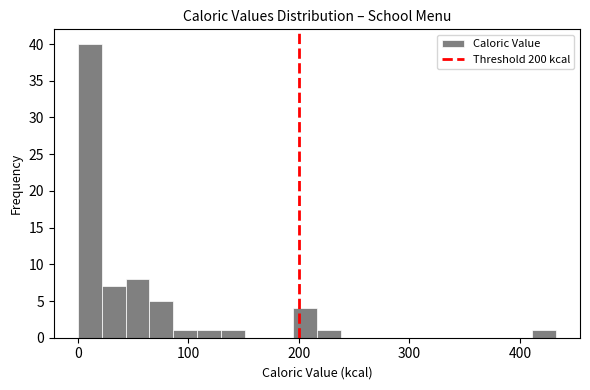

Around what value on the x-axis is the tallest bar? Give the approximate position of its centre, as read against the axis.

10